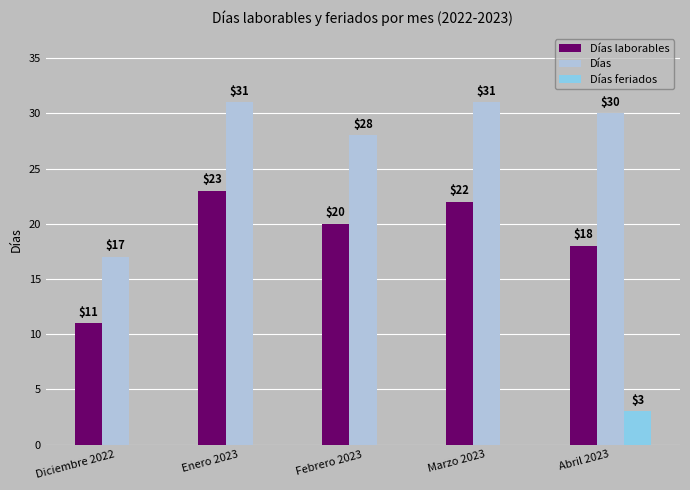

True or false: Días feriados has a value of 2 at Febrero 2023.

False